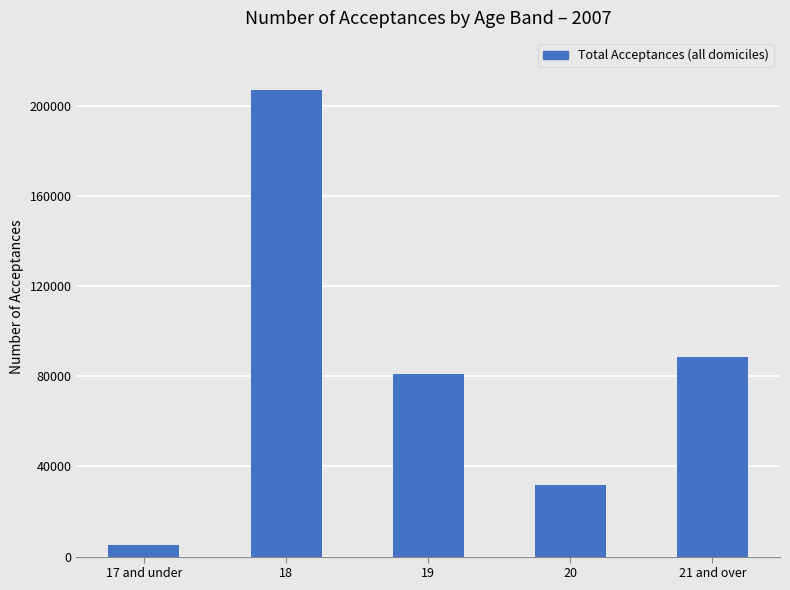

Are the bars grouped side by side (vs. stacked)?

No